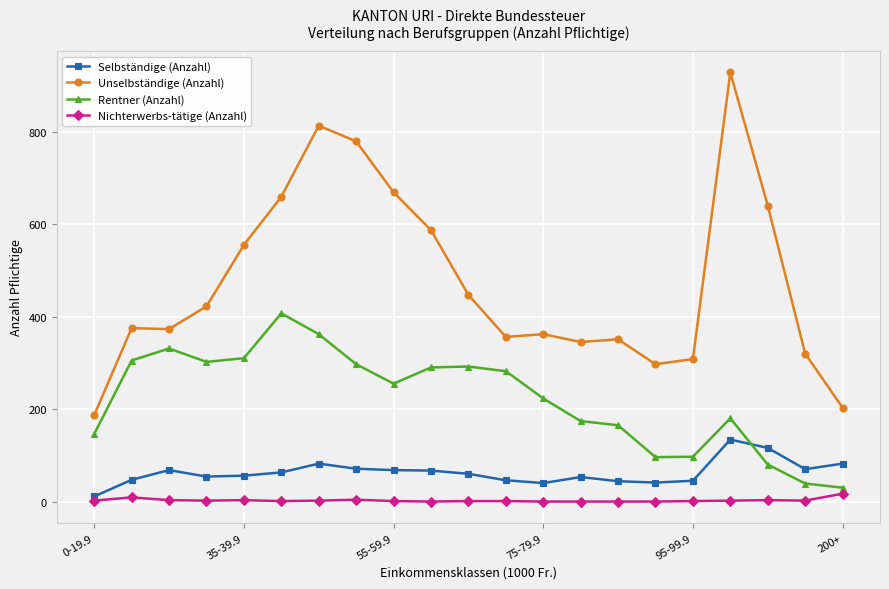

True or false: Nichterwerbs-tätige (Anzahl) has more than 1 interior local peaks.

True